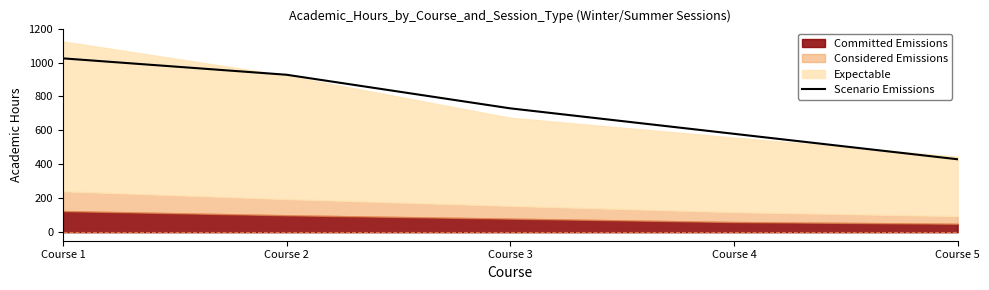

What is the value of the 3rd point from the left?

730.0